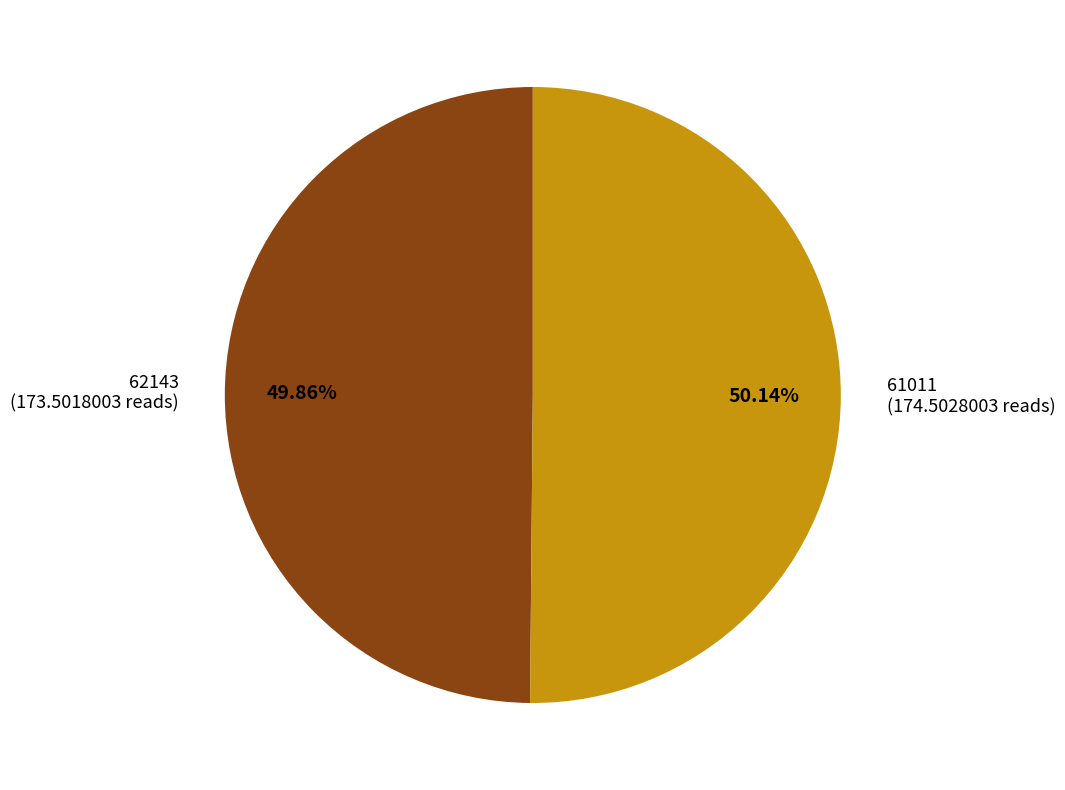

What percentage is the 61011 slice, to the nearest percent?

50%